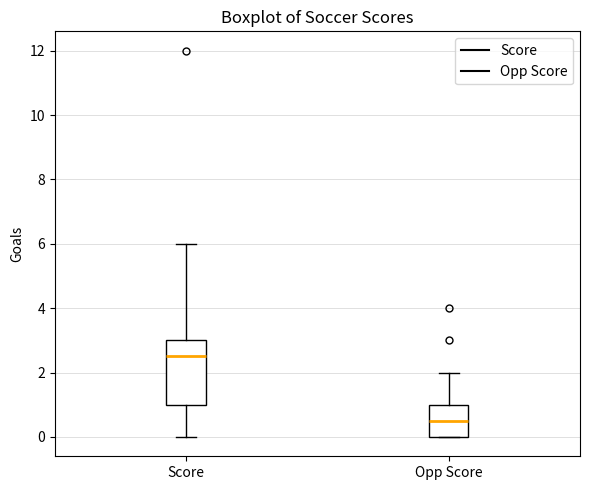

Reading left to right, read every box against the y-axis: the position of its median line, the range the box covers, and the ends of its whiskers. The values are not printed on the chart, so give them approximately, as read against the axis.

Score: median 2.6, box 1.0 to 3.0, whiskers 0.0 to 6.0
Opp Score: median 0.6, box 0.0 to 1.0, whiskers 0.0 to 2.0